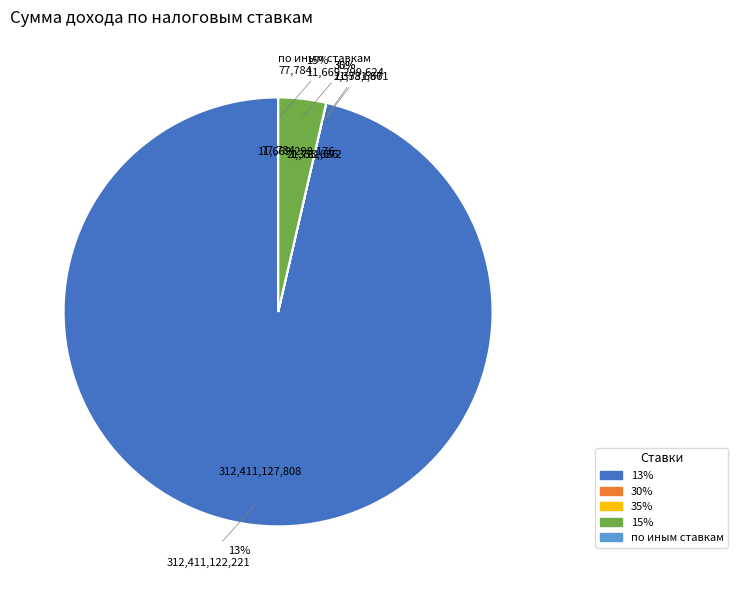

To the nearest percent, what portion does 15% represent?

4%